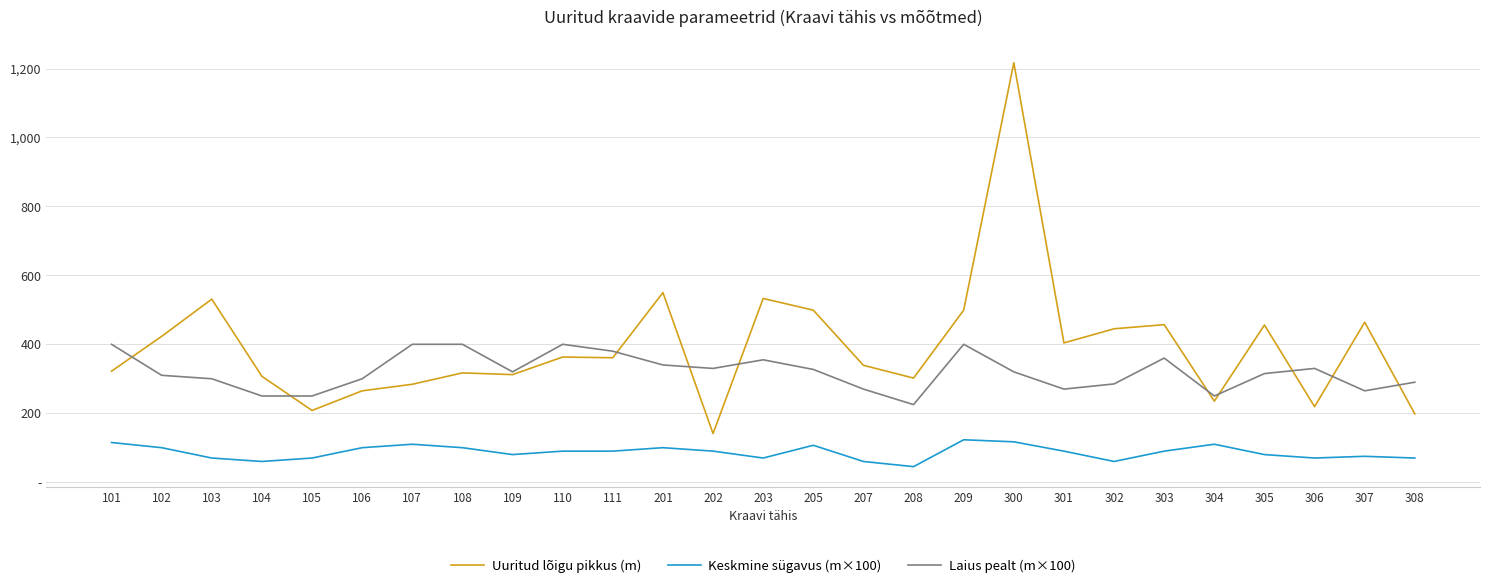

What is the minimum value shown in the chart?

45